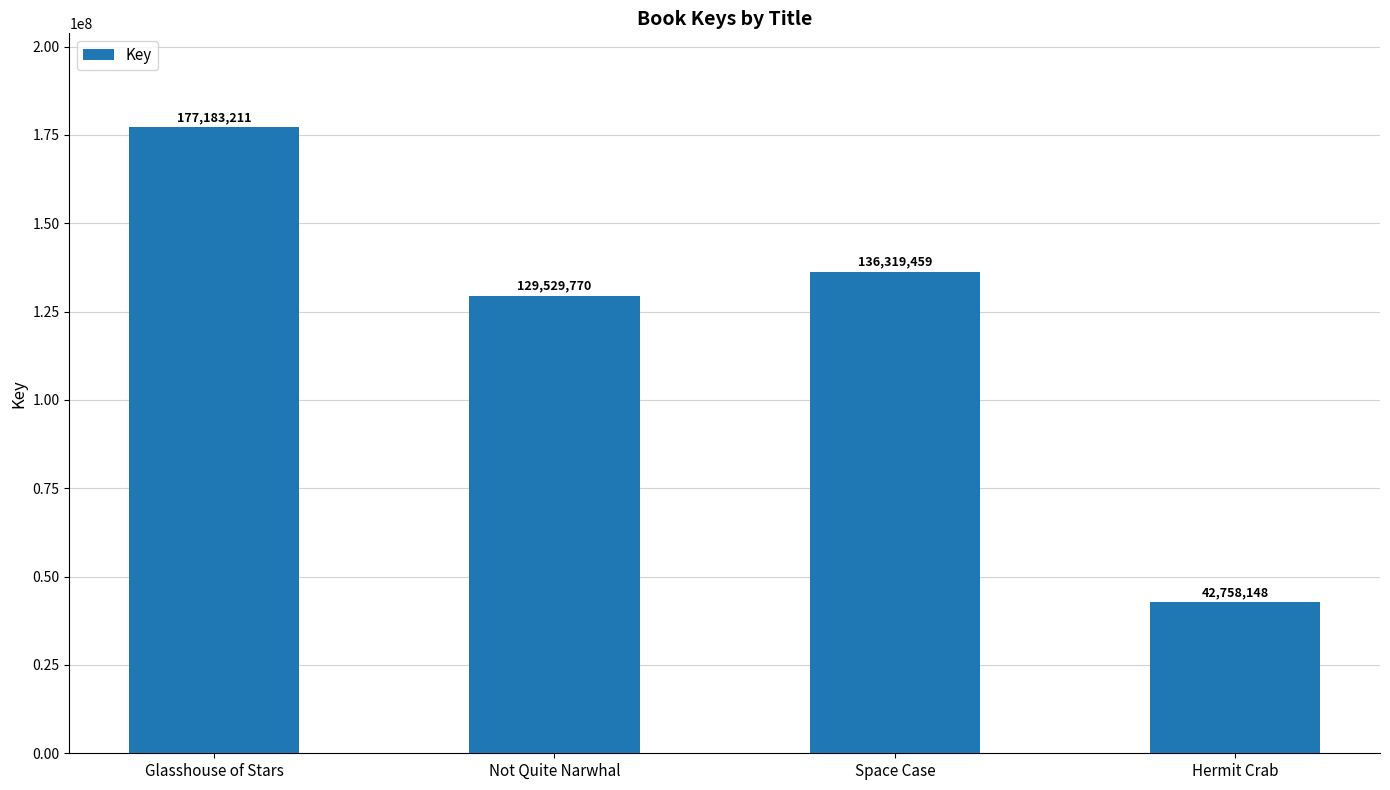

What position from the right is Glasshouse of Stars?

4